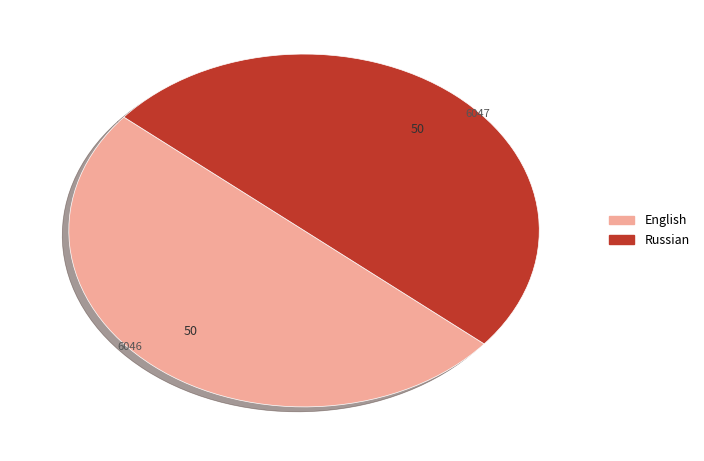

Do English and Russian together represent more than half of the pie?

Yes